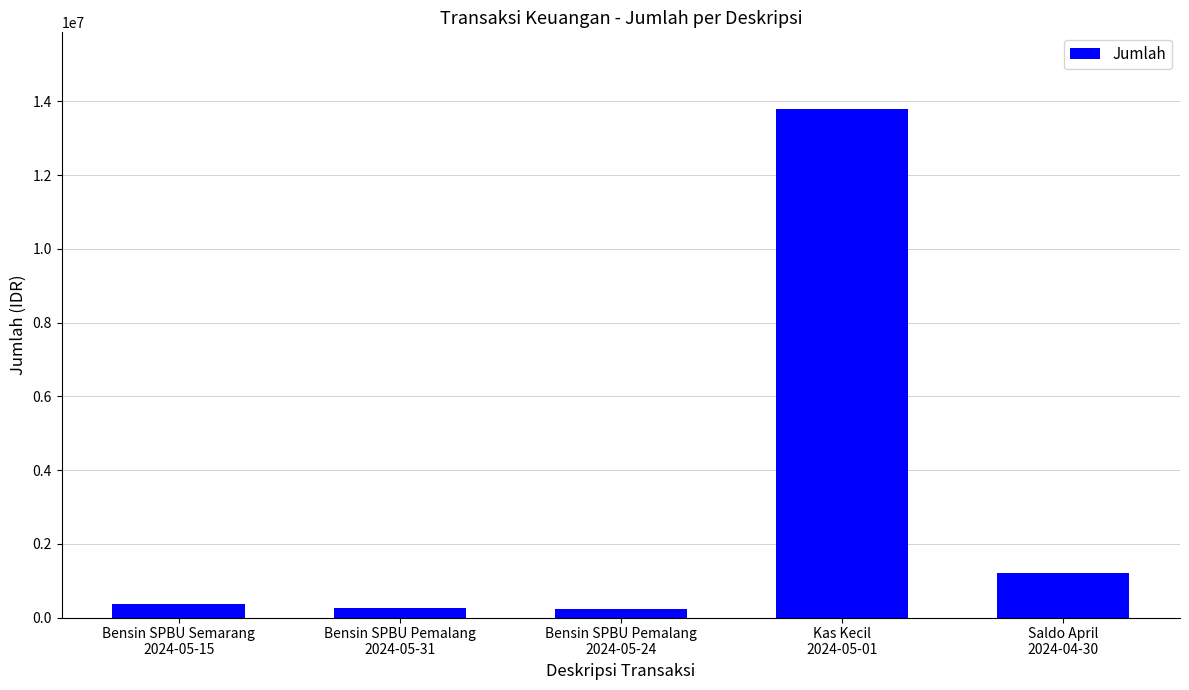

What is the difference between the maximum and minimum values?

13560000